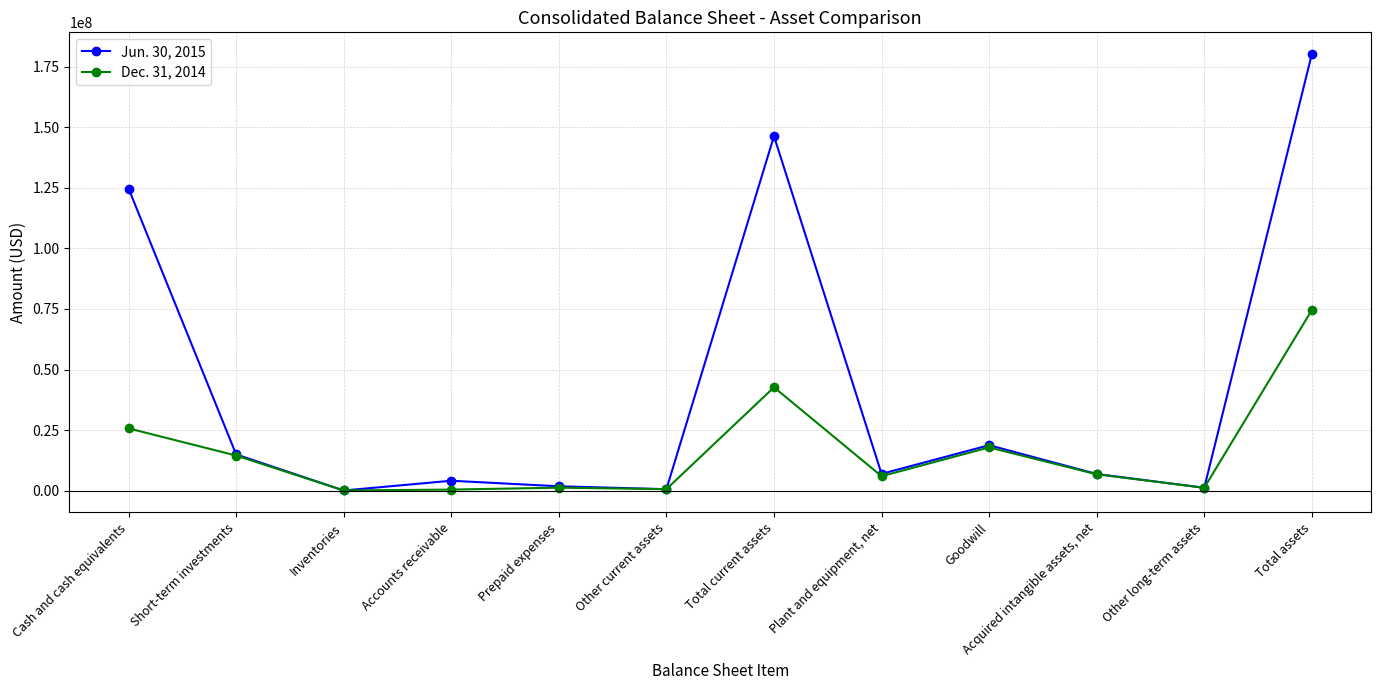

What is the difference between the second highest and second lowest values in the Jun. 30, 2015 series?

145664562